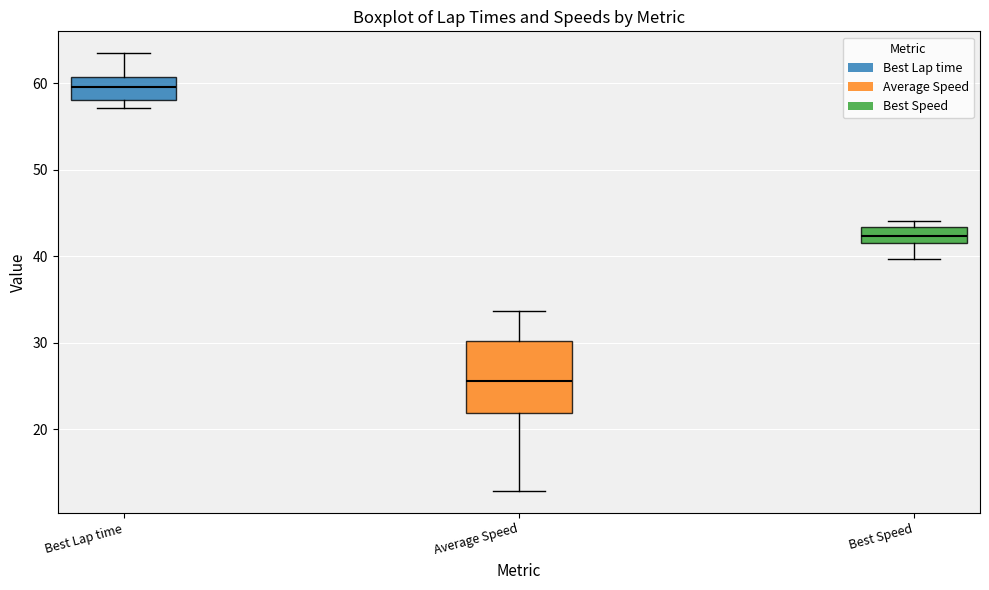

Which box's median line is the highest?

Best Lap time